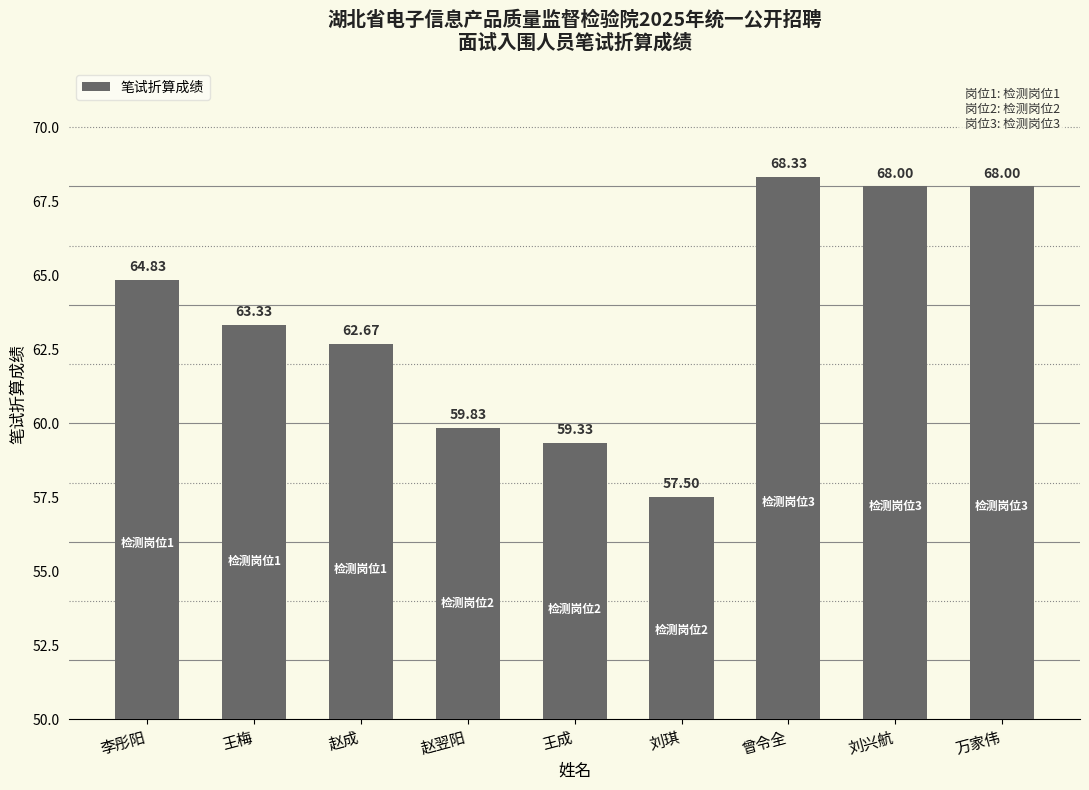

Which has a higher value, 刘兴航 or 曾令全?

曾令全